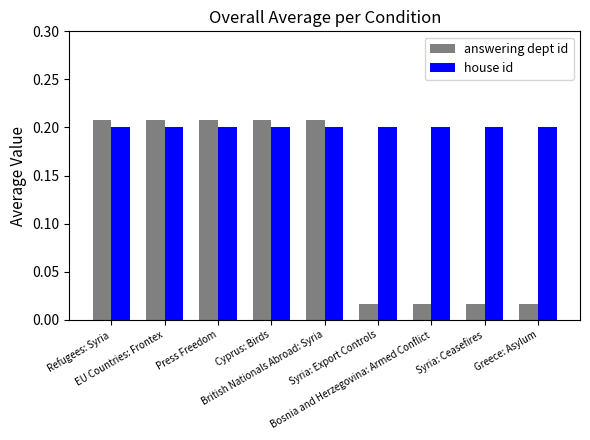

Which series has the largest total across all categories?

house id